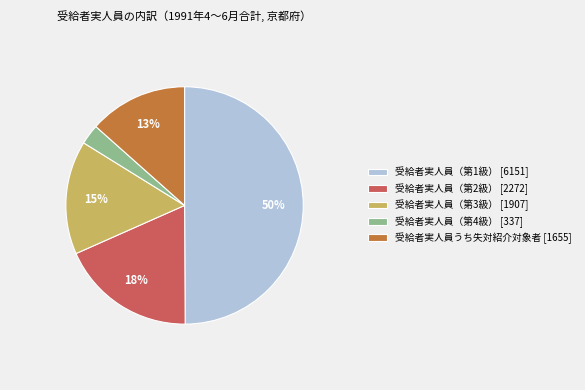

Approximately how many times larger is the value at 受給者実人員うち失対紹介対象者 [1655] compared to 受給者実人員（第1級） [6151]?

0.3